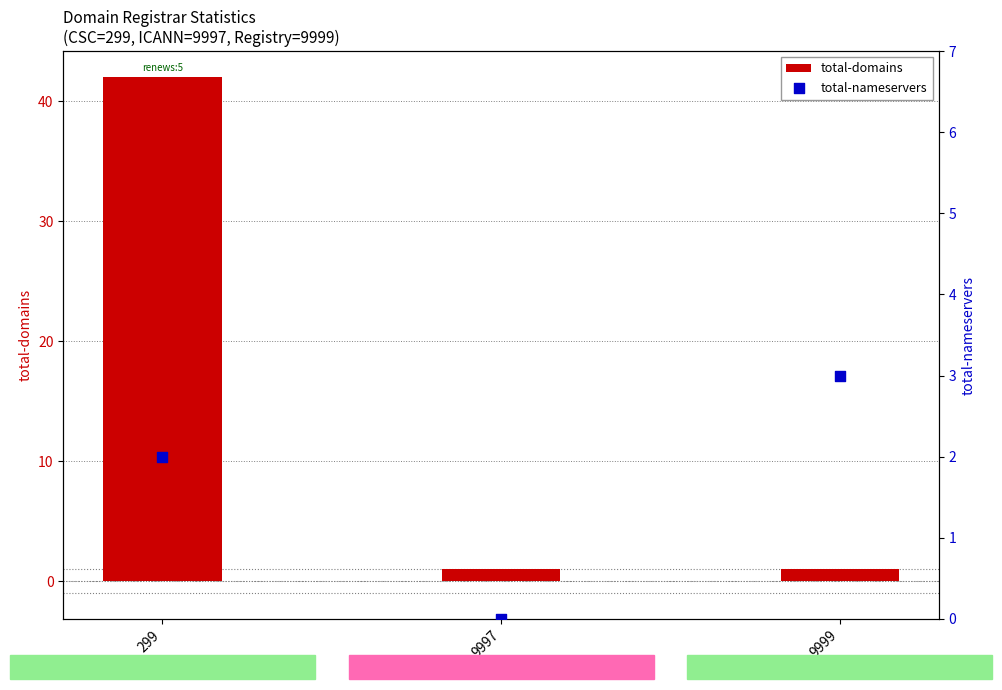

Which series has the largest total across all categories?

total-domains